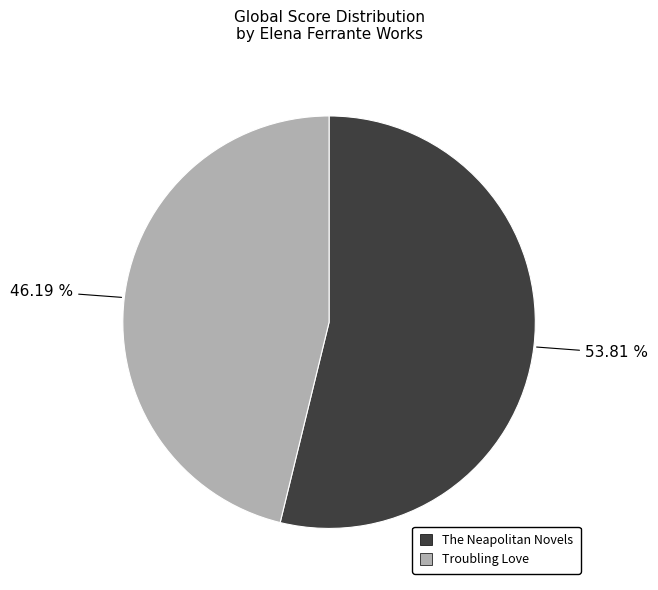

What is the total percentage of Troubling Love and The Neapolitan Novels?

100.0%